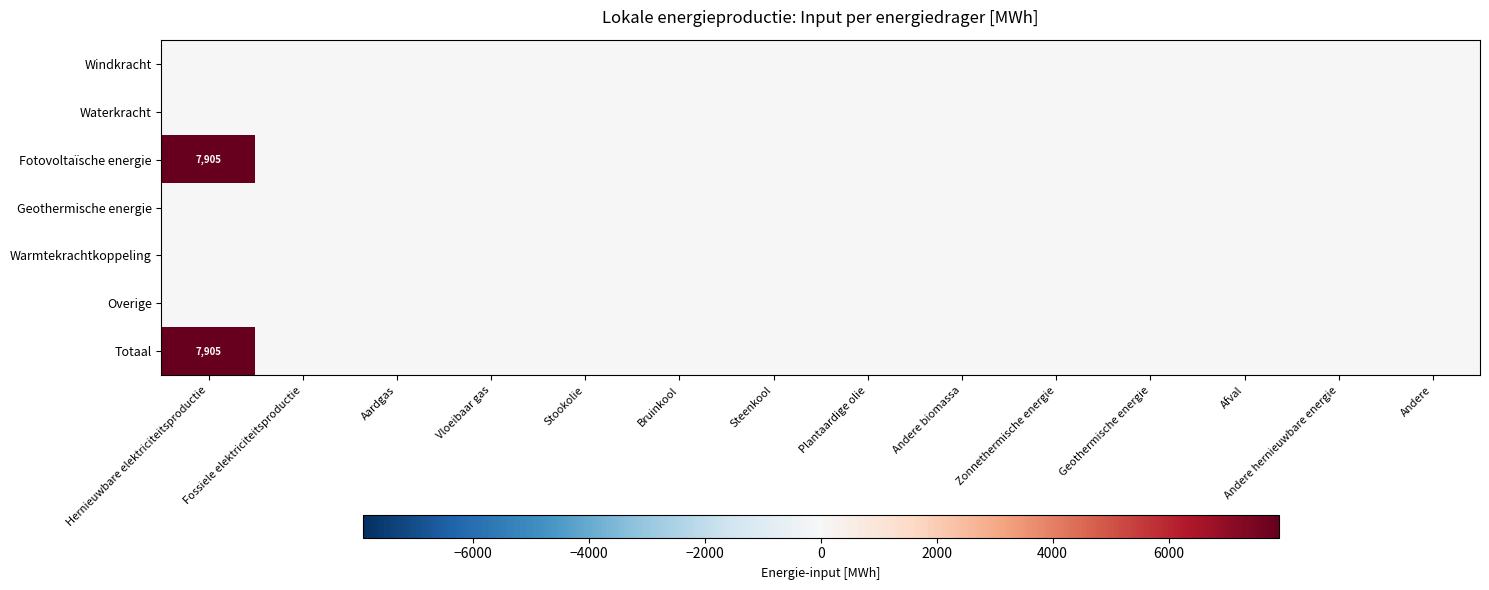

At how many categories does at least one series exceed 3534?

1